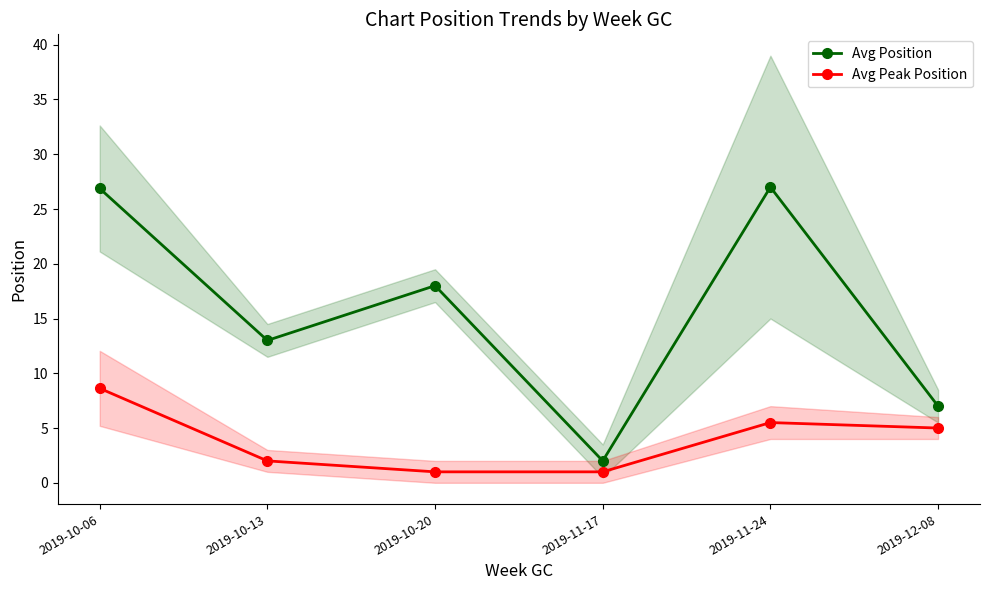

At how many categories does at least one series exceed 6?

5